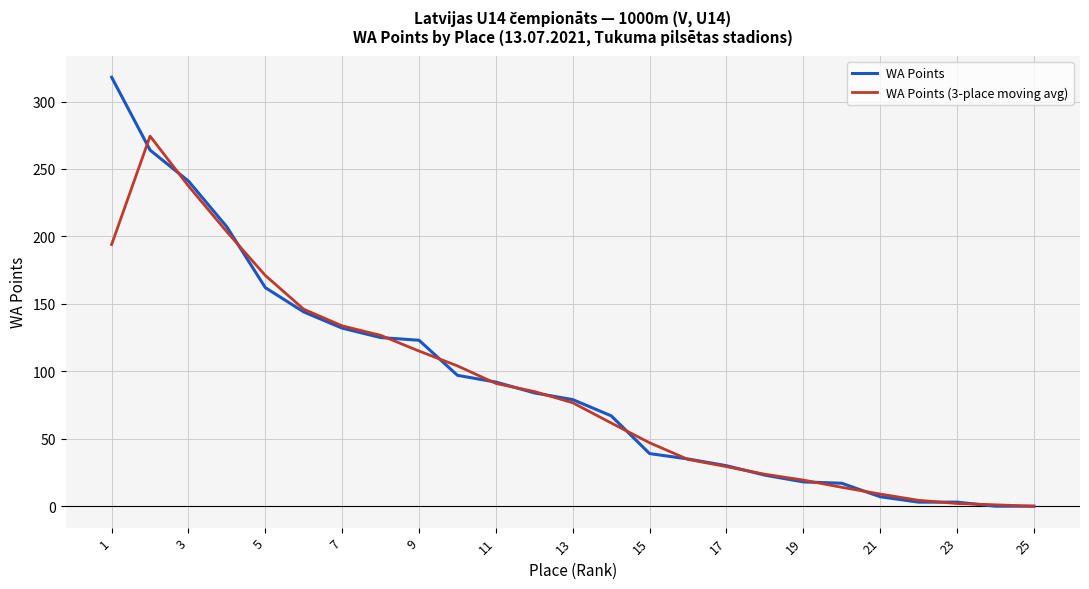

Rank the series by their maximum value, from lowest to highest.

WA Points (3-place moving avg), WA Points